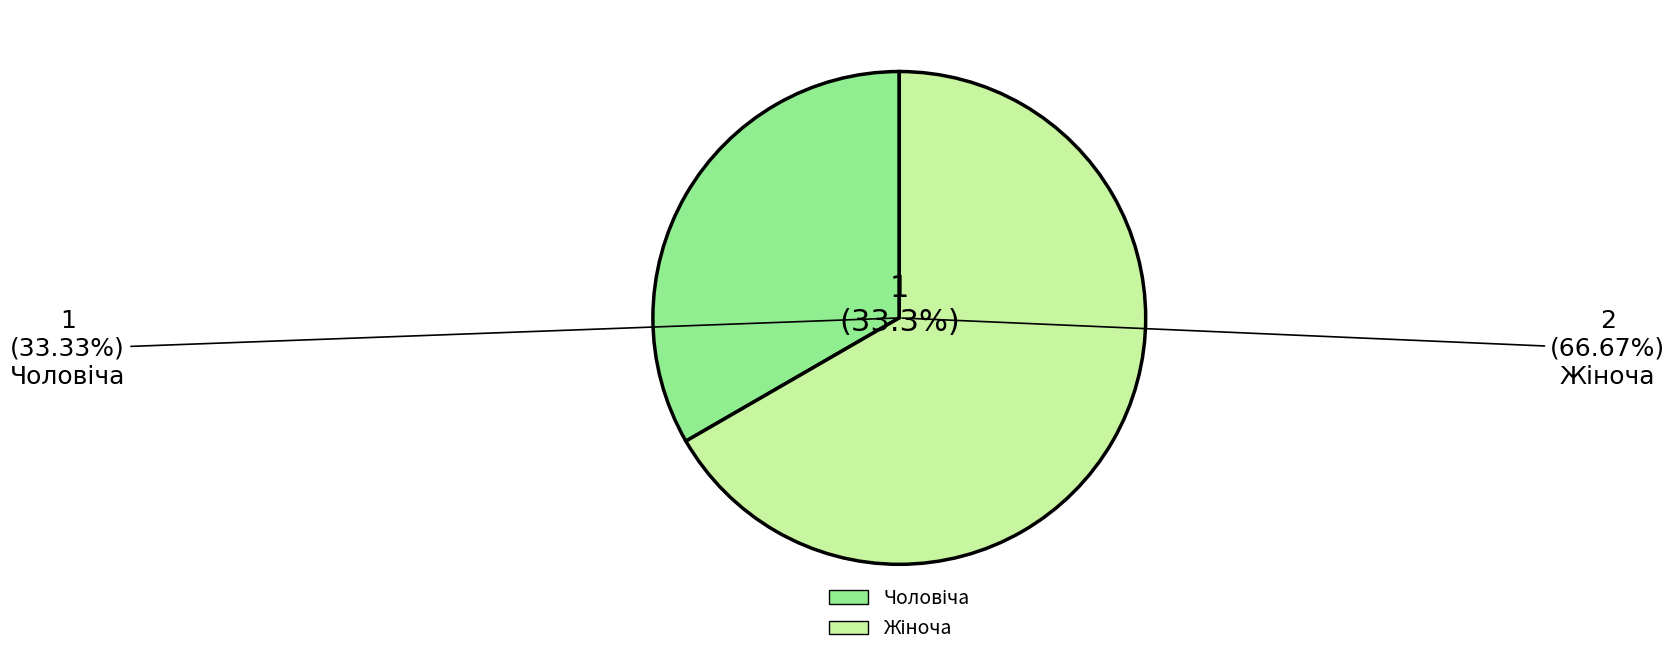

To the nearest percent, what portion does Чоловіча represent?

33%